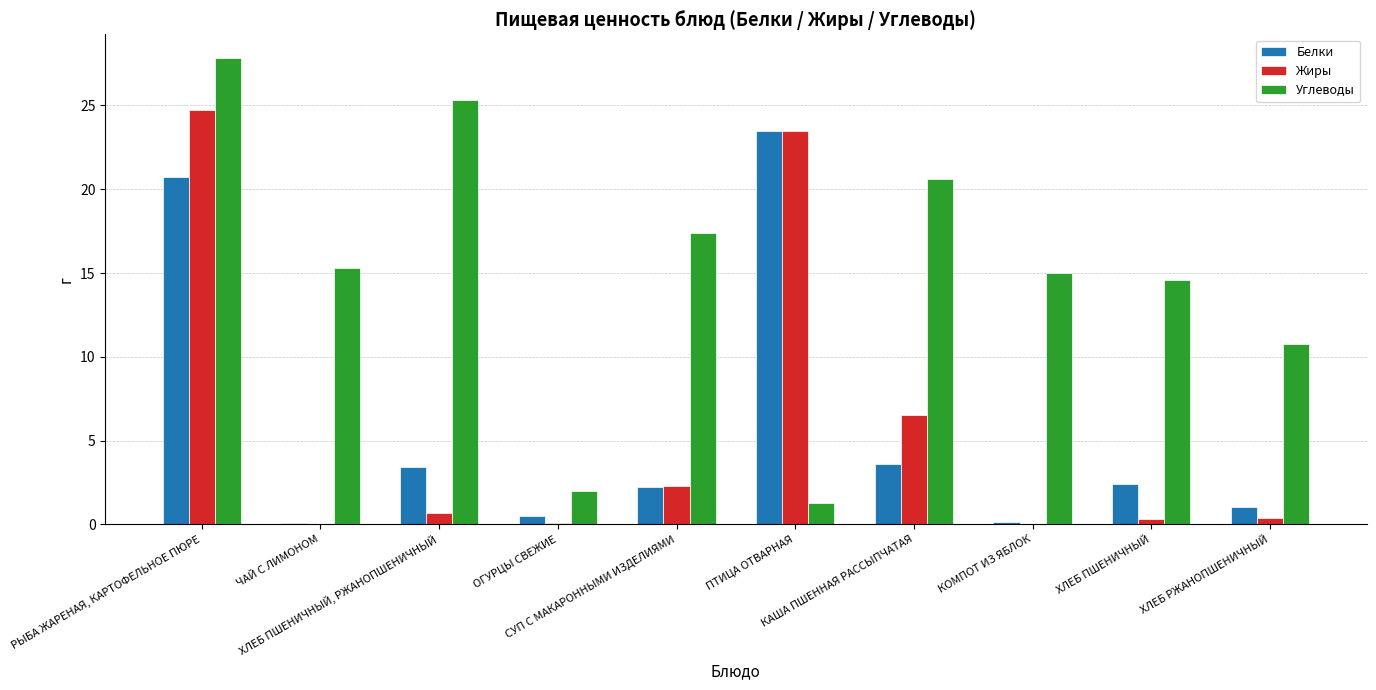

What is the greatest value displayed?

27.9